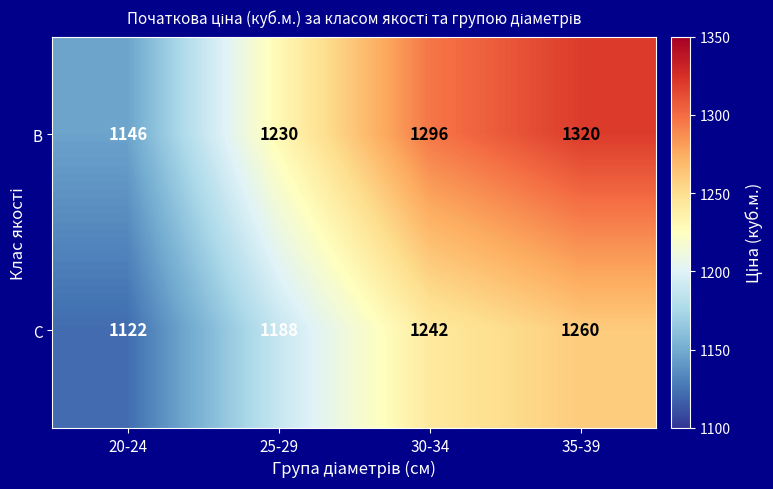

Reading left to right, transcribe all the data shown in this chart.

B: 1146	1230	1296	1320
C: 1122	1188	1242	1260